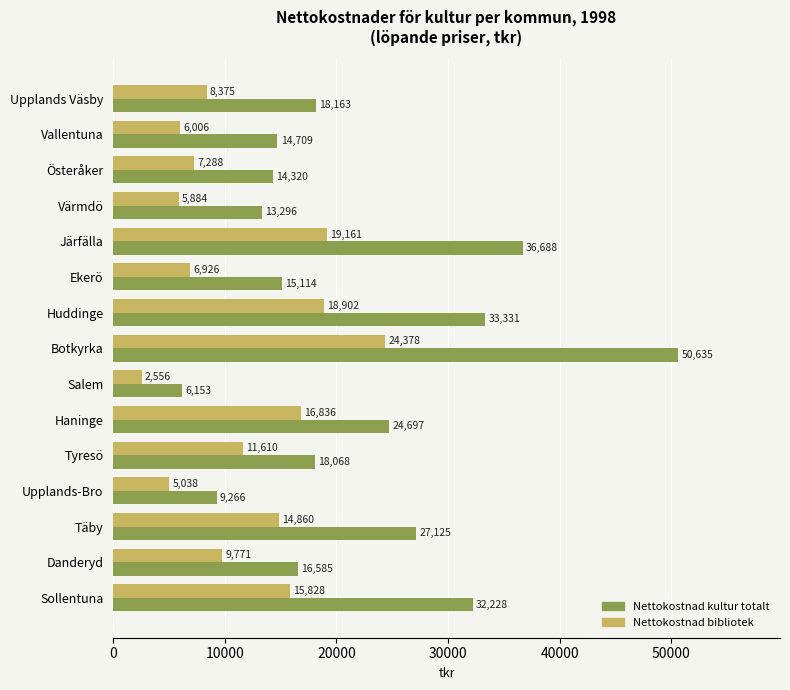

The value of Nettokostnad bibliotek at Upplands-Bro is 7118. True or false?

False